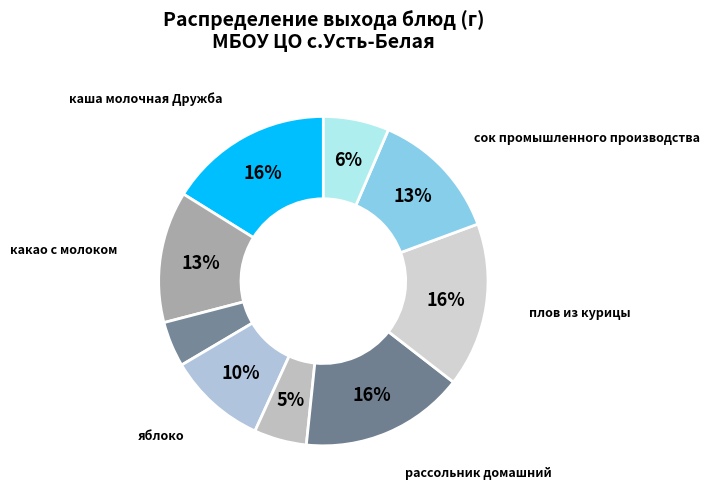

To the nearest percent, what is the difference between the largest and smallest slice percentages?

12%